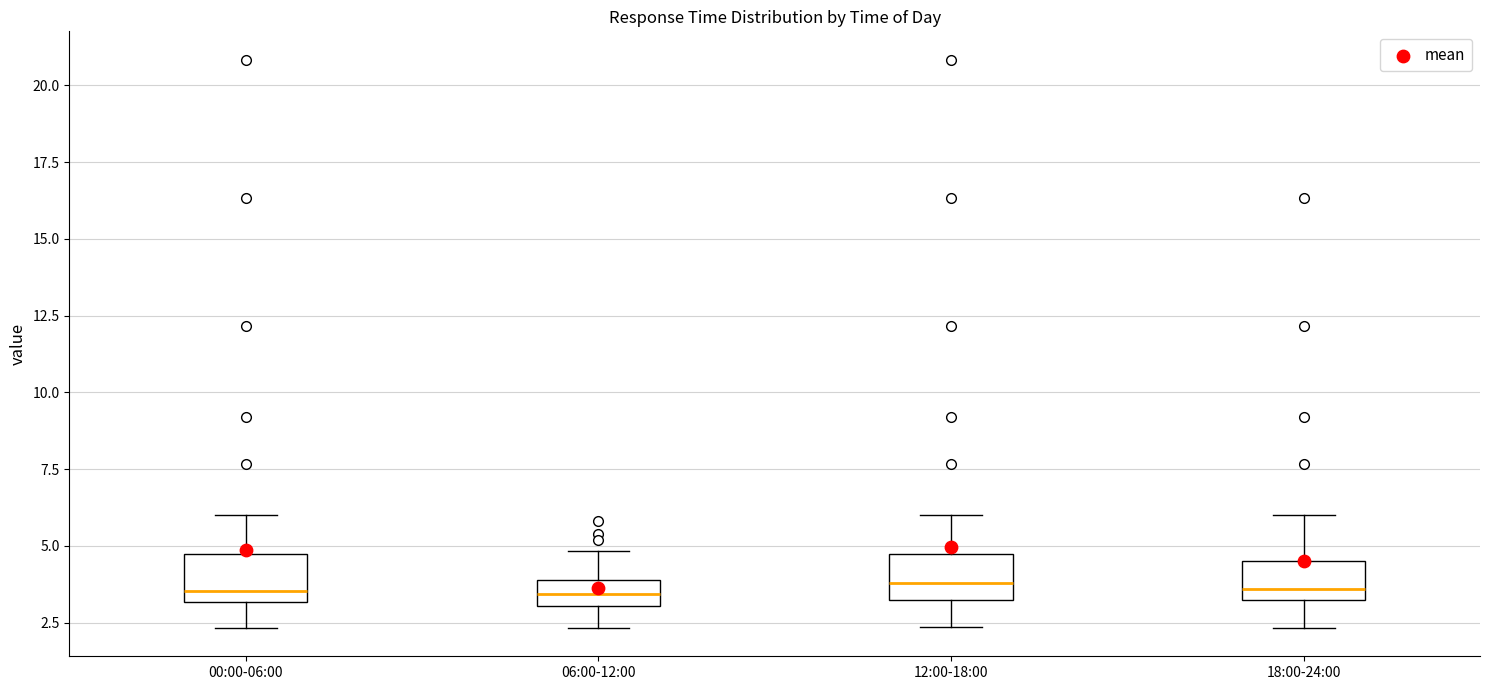

Reading left to right, transcribe this box plot: for each box, give where its median line is, the range the box spans, and where its two whiskers end, as read against the y-axis. The values are not printed on the chart, so give them approximately, as read against the axis.

00:00-06:00: median 3.5, box 3.0 to 4.5, whiskers 2.5 to 6.0
06:00-12:00: median 3.5, box 3.0 to 4.0, whiskers 2.5 to 5.0
12:00-18:00: median 4.0, box 3.0 to 4.5, whiskers 2.5 to 6.0
18:00-24:00: median 3.5 (just above the box's lower edge), box 3.5 to 4.5, whiskers 2.5 to 6.0